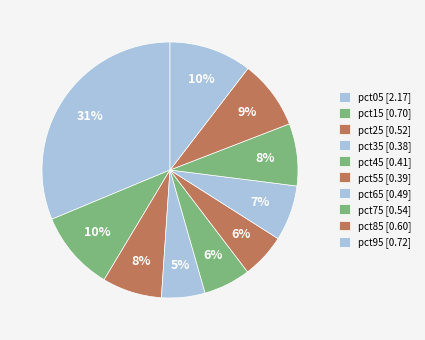

To the nearest percent, what is the difference between the pct25 and pct95 slice percentages?

3%